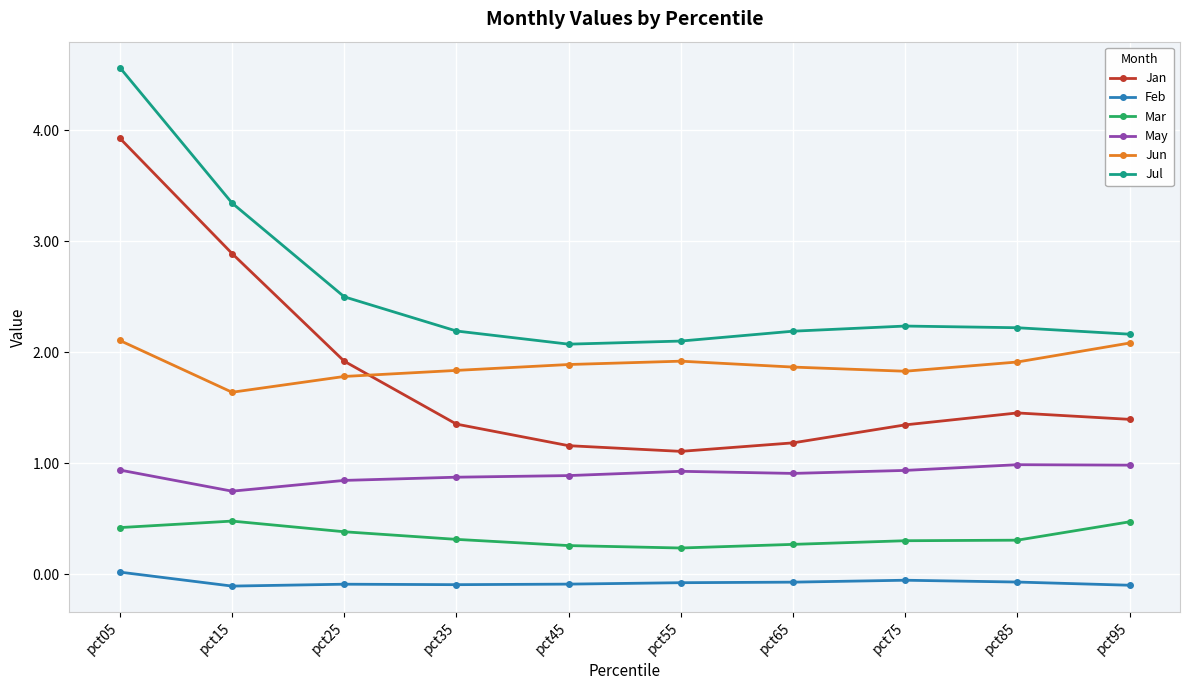

How many lines are shown in the chart?

6